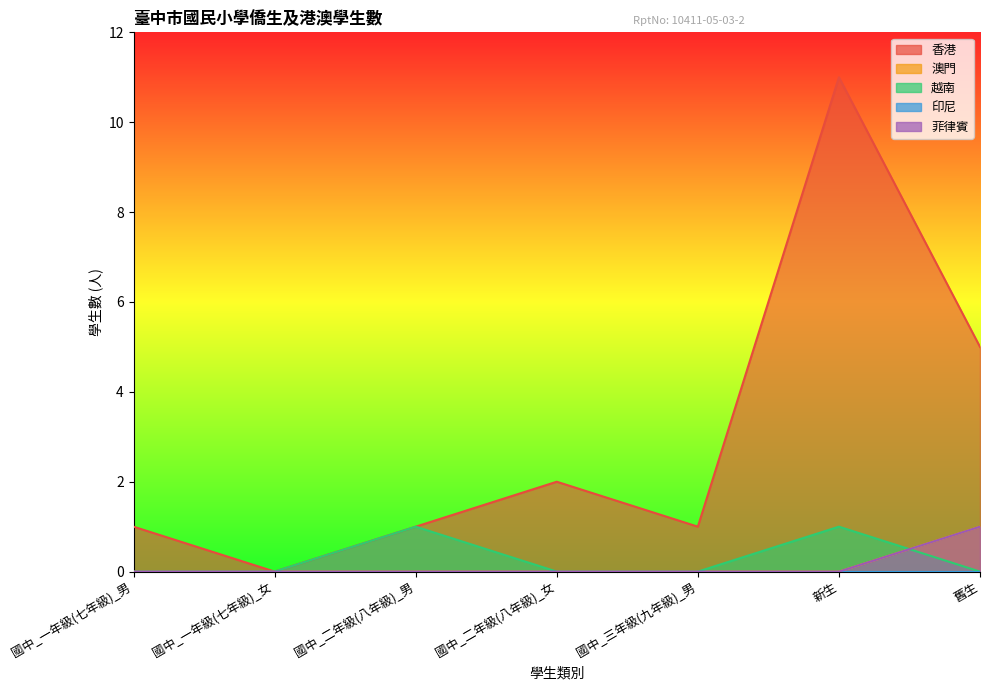

Reading right to left, list all the values displayed in this chart.

香港: 5	11	1	2	1	0	1
澳門: 1	0	0	0	0	0	0
越南: 0	1	0	0	1	0	0
菲律賓: 1	0	0	0	0	0	0